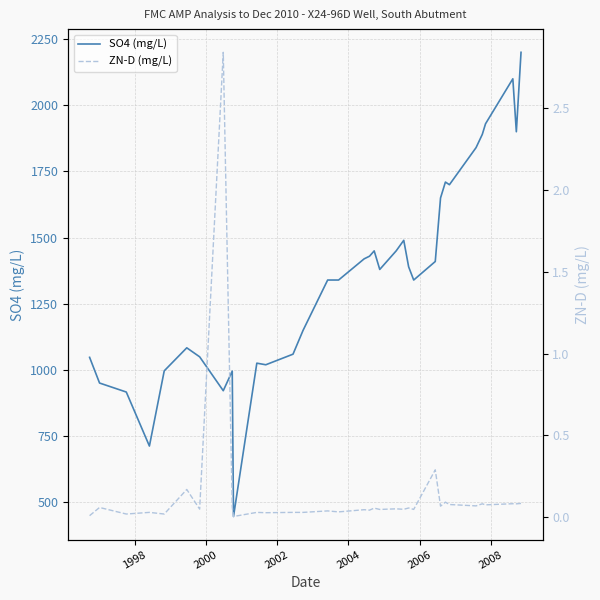

True or false: ZN-D (mg/L) and SO4 (mg/L) intersect in this chart.

False